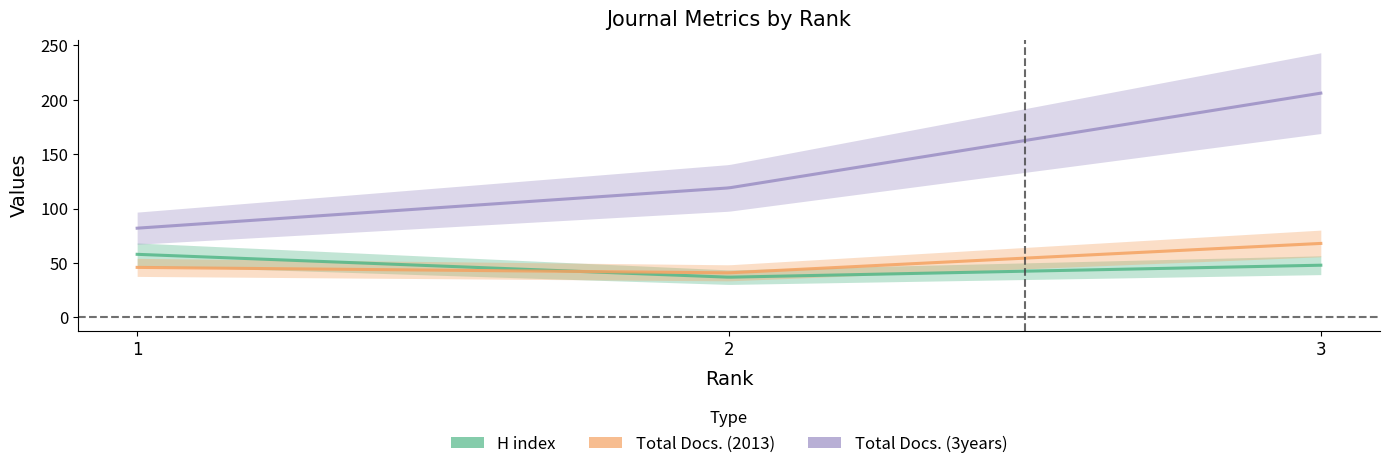

What is the difference between the Total Docs. (3years) values at 2 and 1?

37